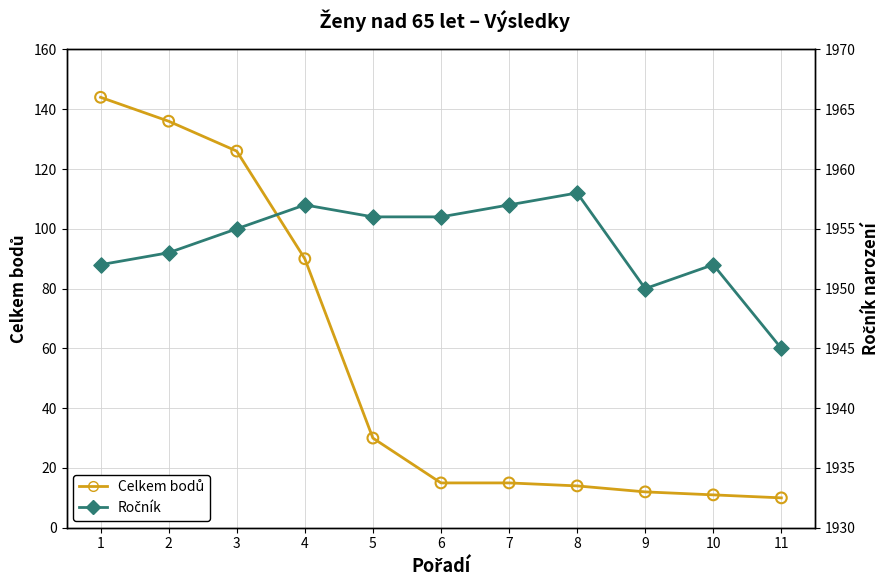

Which series has the largest total across all categories?

Ročník